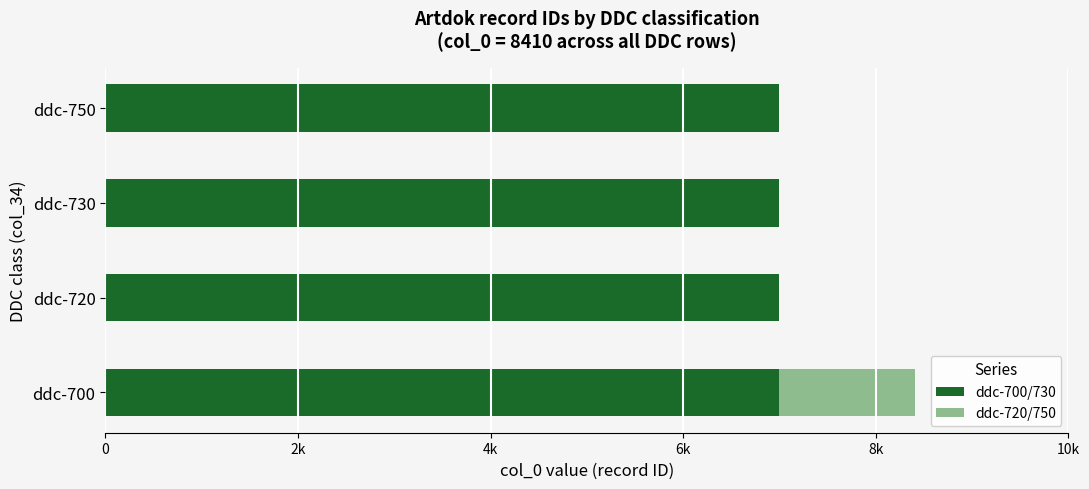

Reading right to left, what are all the values shown in this chart?

ddc-700/730: 0.5	0.5	0.5	0.5
ddc-720/750: 0.0	0.0	0.0	1410.0